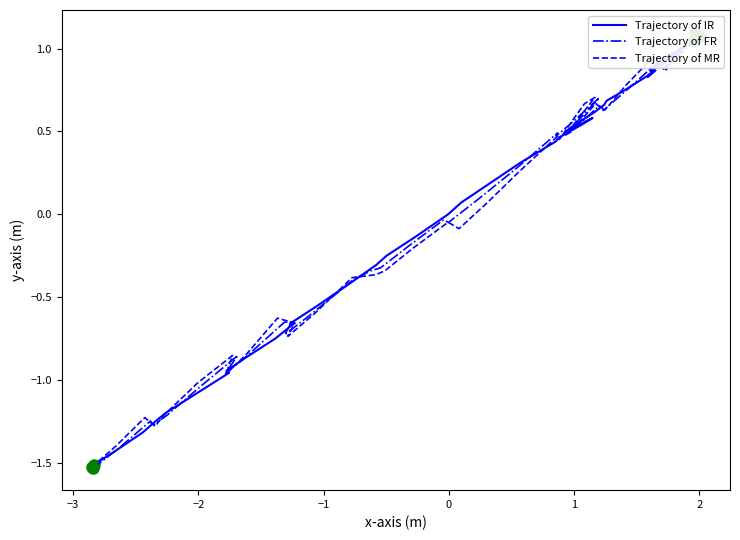

Which series has the largest total across all categories?

Trajectory of FR